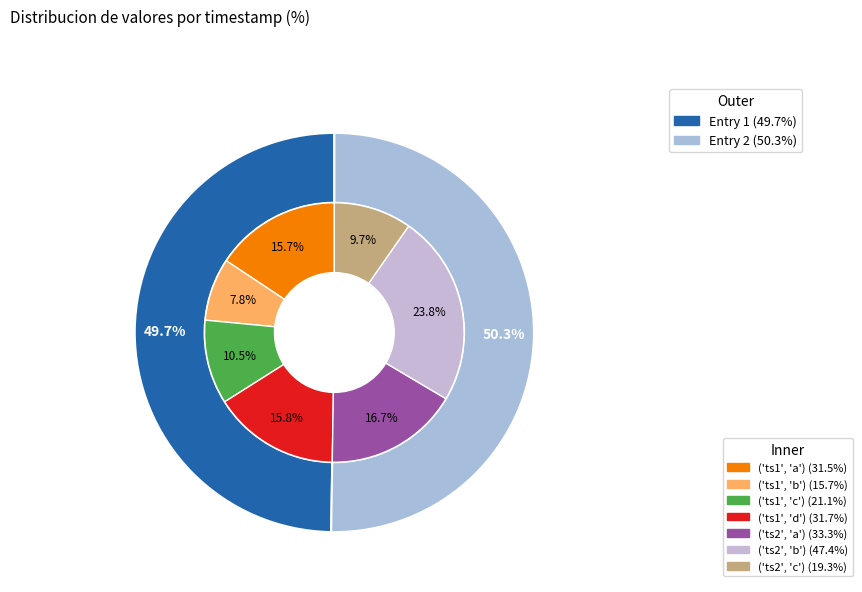

To the nearest percent, what is the difference between the largest and smallest slice percentages?

1%